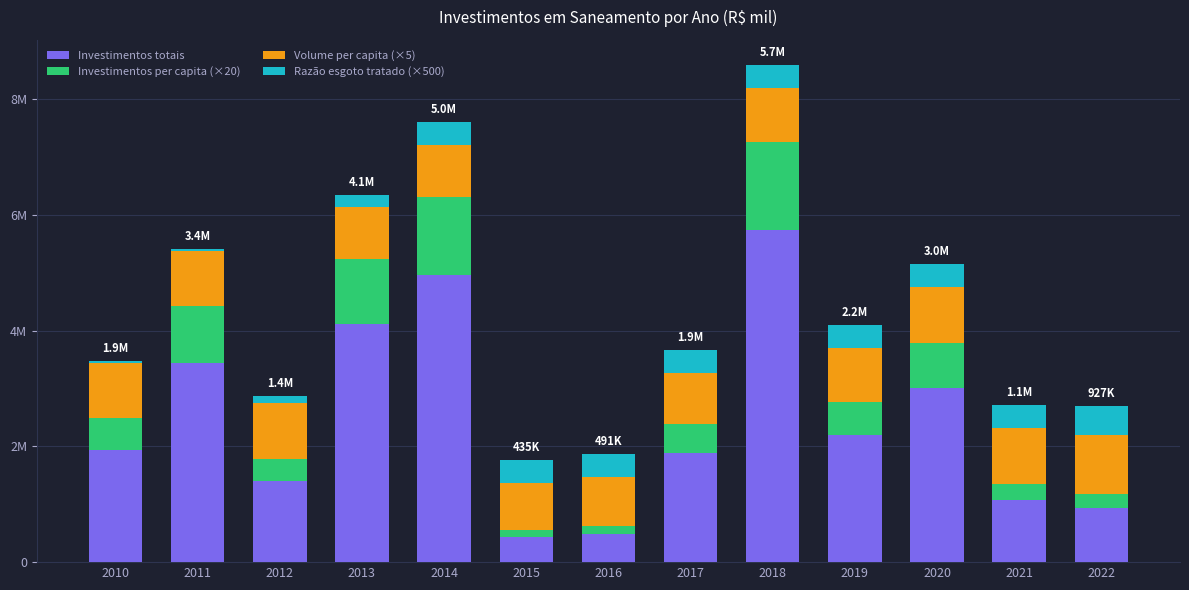

Which series has the largest total across all categories?

Investimentos totais